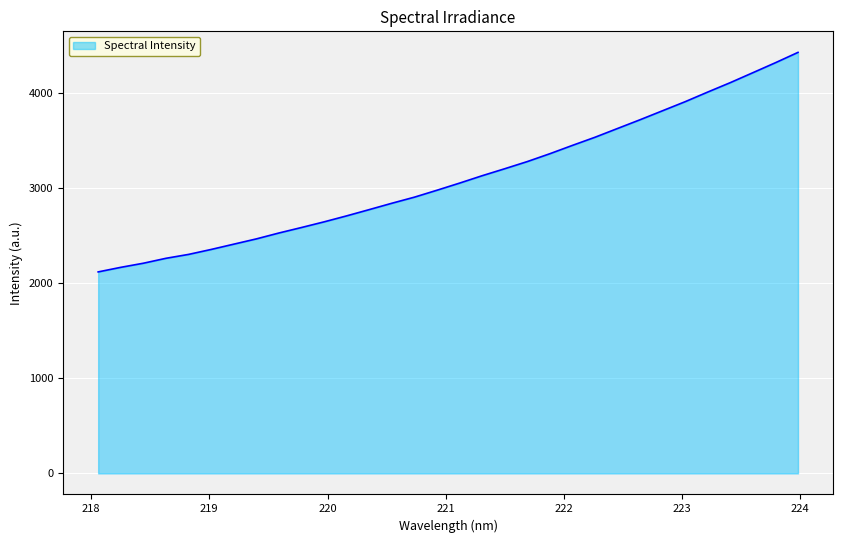

What is the smallest value displayed?

2120.2